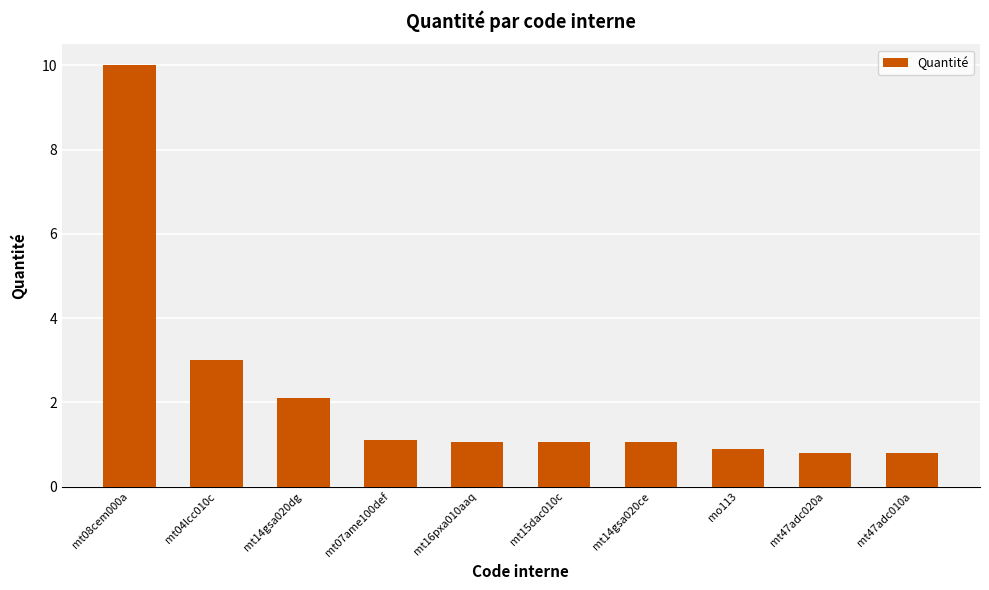

What is the label of the 1st bar from the left?

mt08cem000a